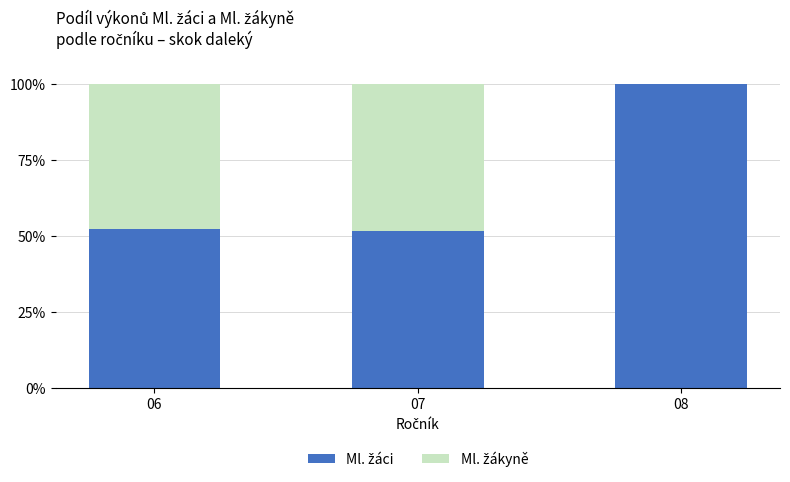

What is the total value across all series at 08?

100.0